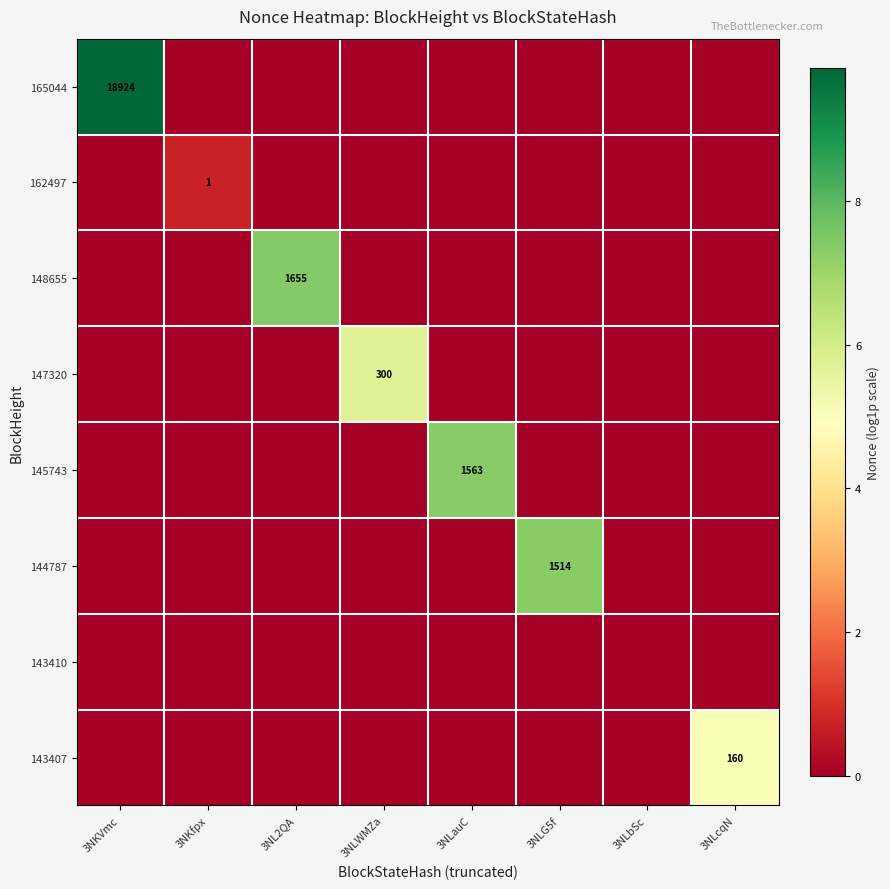

True or false: 148655 has a value of 1052 at 3NL2QA.

False